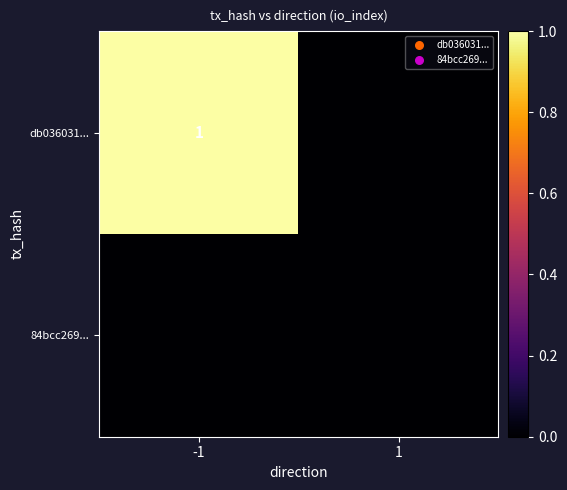

List the series in order of their overall mean, highest first.

db036031..., 84bcc269...